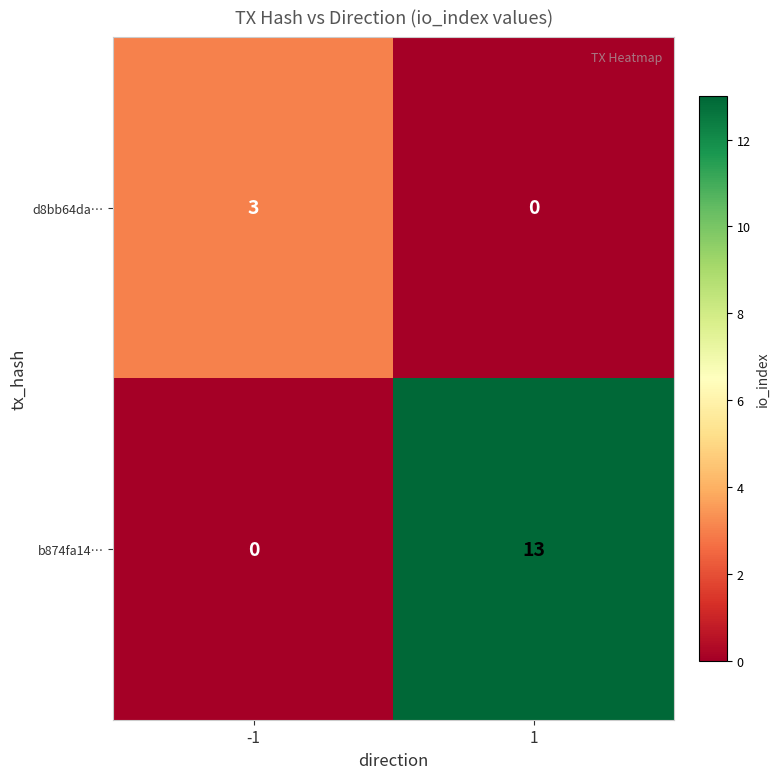

What is the total value across all series at -1?

3